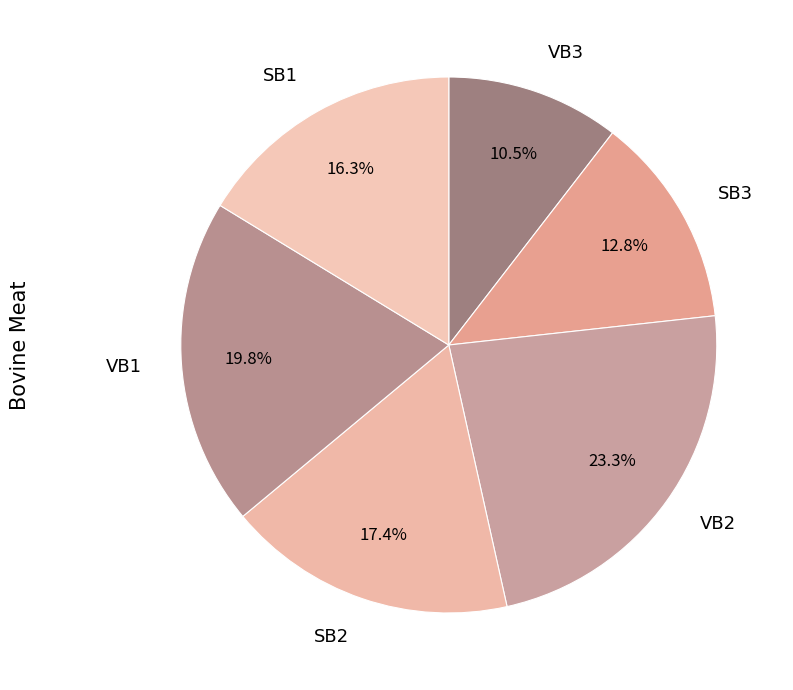

Which category has the biggest portion of the pie?

VB2